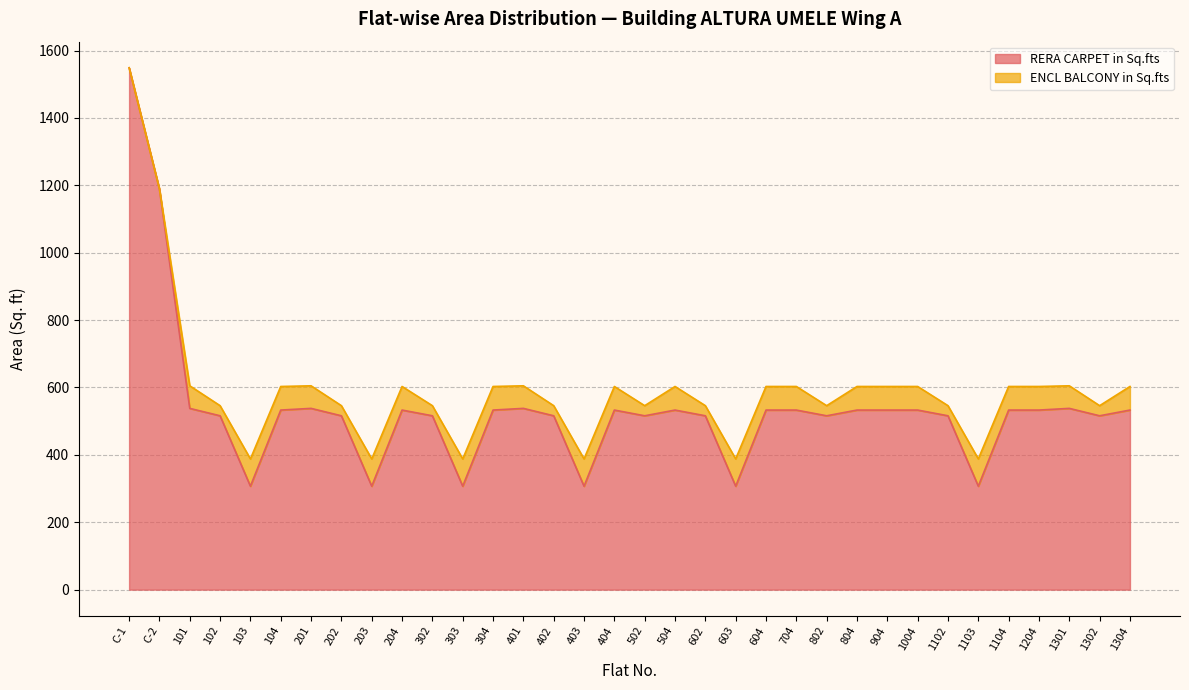

What position from the right is 604?

13